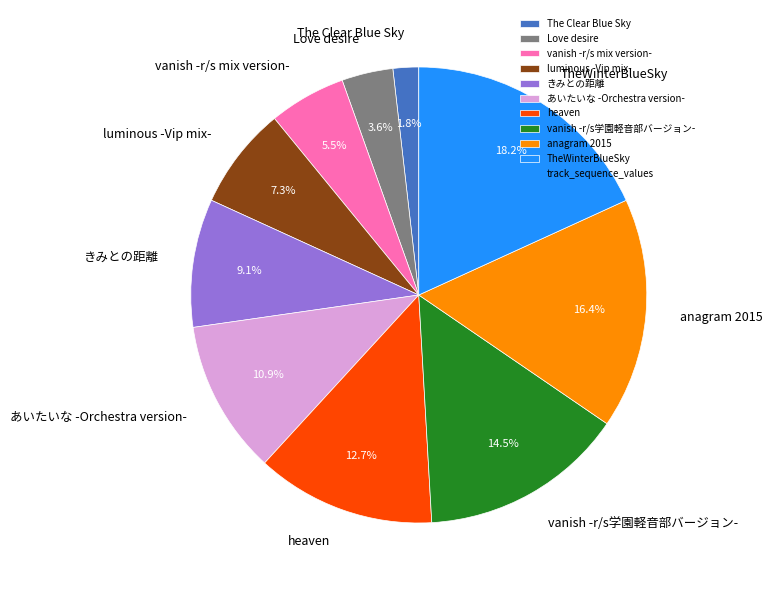

To the nearest percent, what portion does TheWinterBlueSky represent?

18%